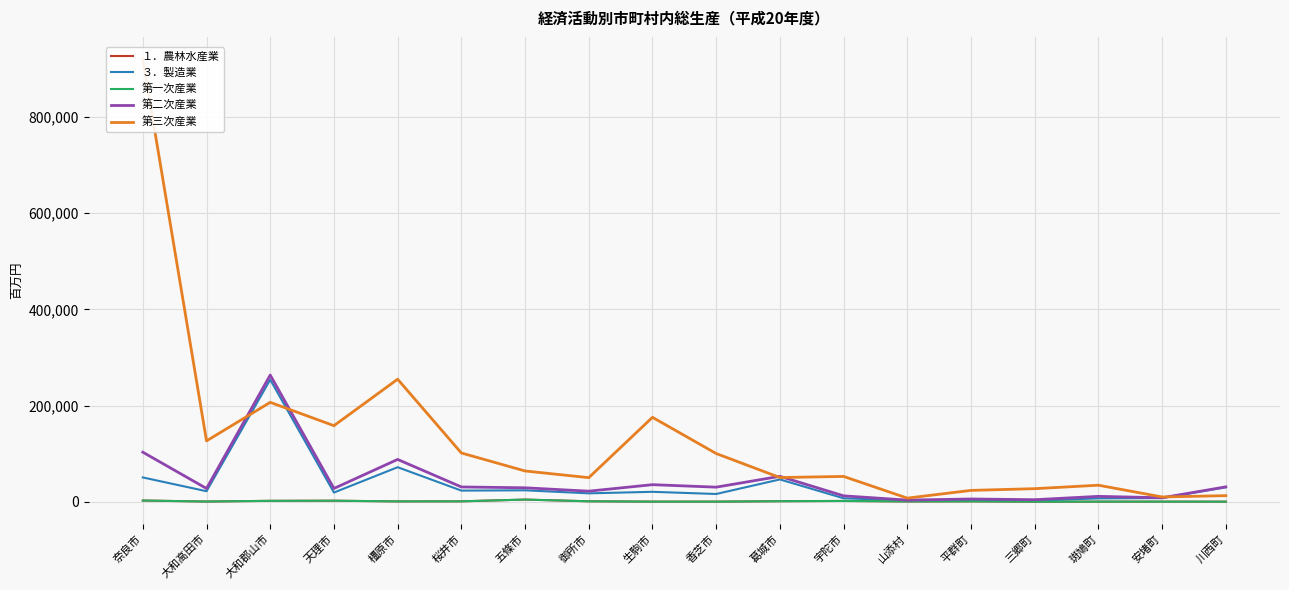

Which series has the largest total across all categories?

第三次産業